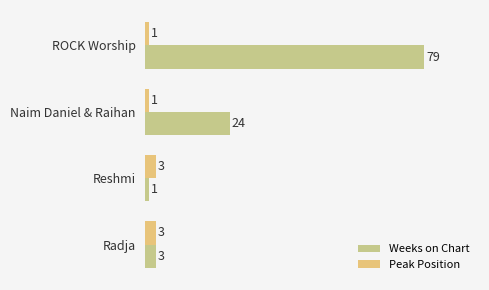

How many distinct data groups are displayed?

2